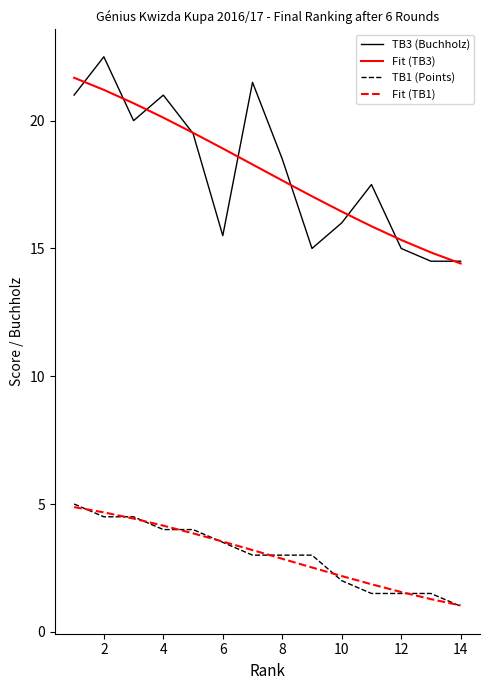

What are all the series names shown in the legend?

TB3 (Buchholz), Fit (TB3), TB1 (Points), Fit (TB1)